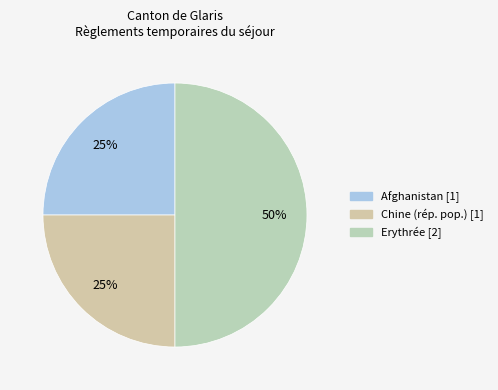

Does any single category account for the majority?

No